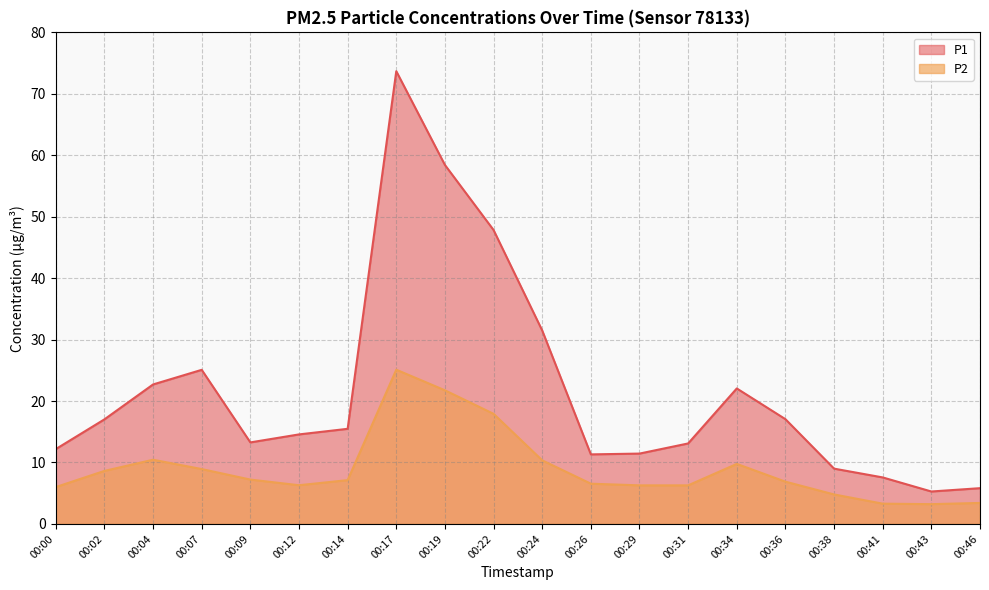

How many data points in P2 are less than 7?

10